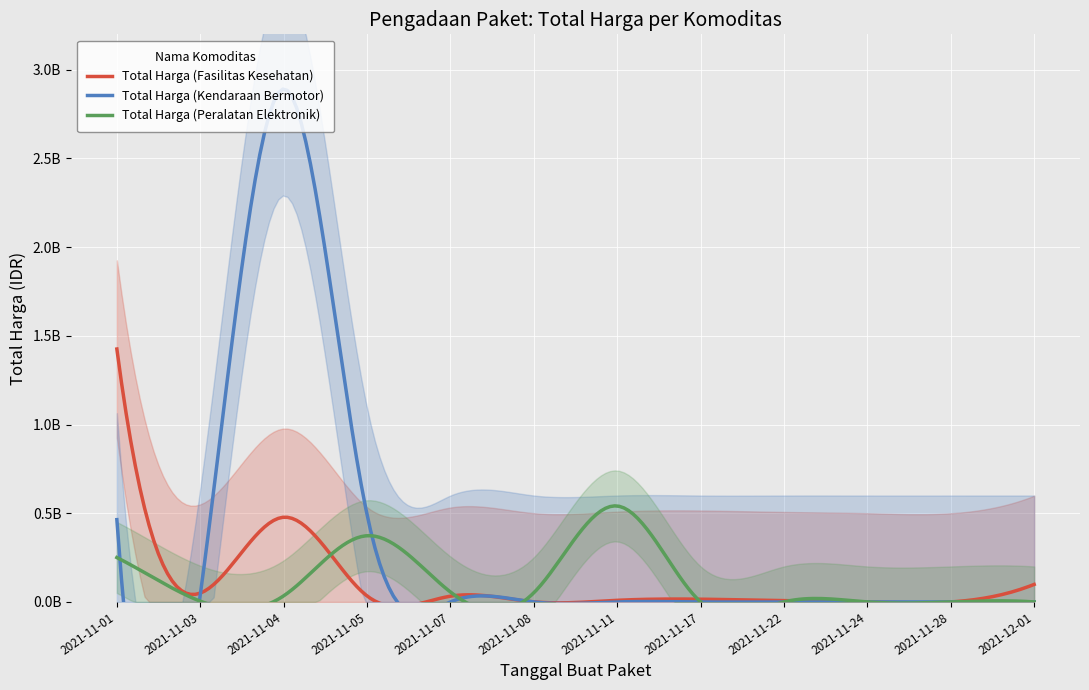

Rank the series at 2021-11-01 from lowest to highest value.

Total Harga (Peralatan Elektronik), Total Harga (Kendaraan Bermotor), Total Harga (Fasilitas Kesehatan)